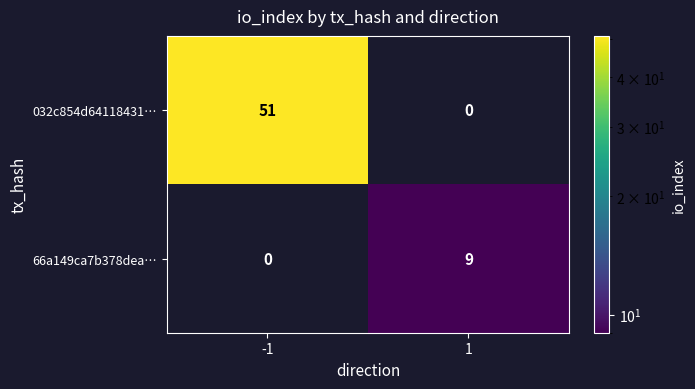

Reading left to right, extract all data points from this chart.

032c854d64118431…: -1=51	1=0
66a149ca7b378dea…: -1=0	1=9